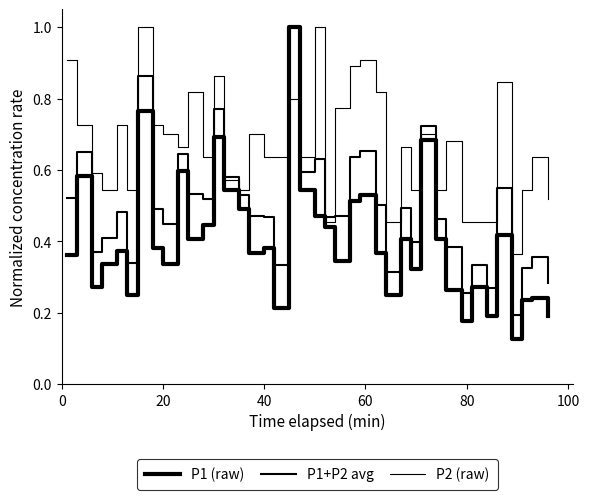

What is the sum of all P1 (raw) values?

16.2